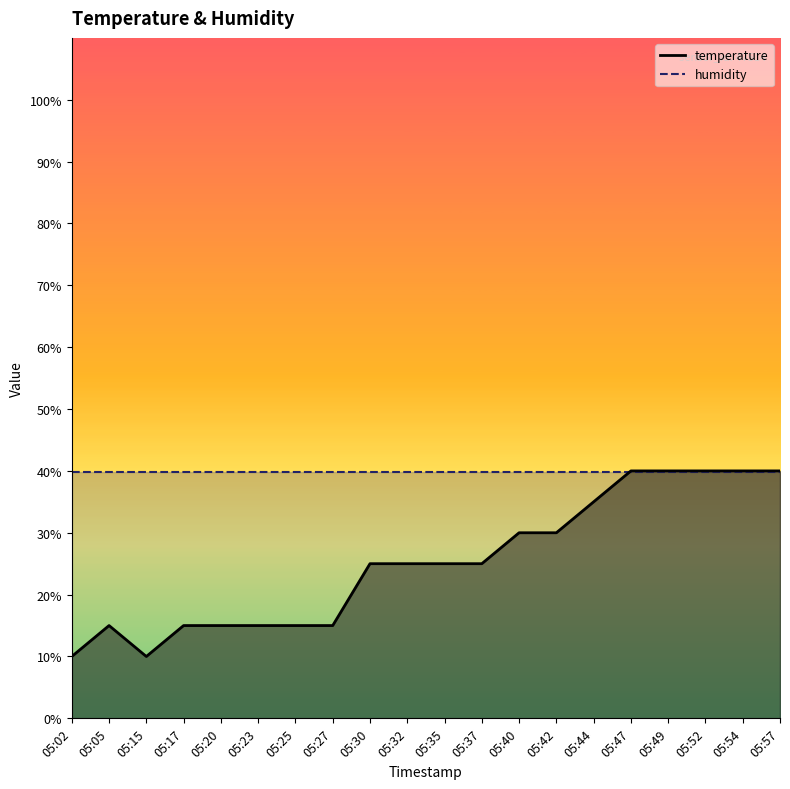

What is the sum of all values?

505.0